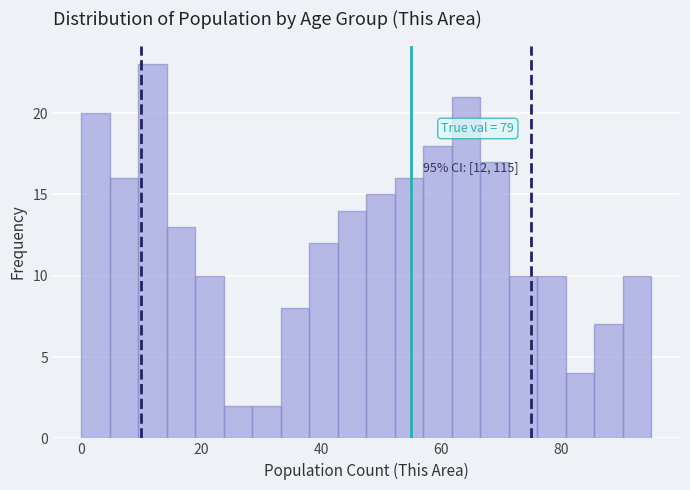

Around what value on the x-axis is the tallest bar? Give the approximate position of its centre, as read against the axis.

12